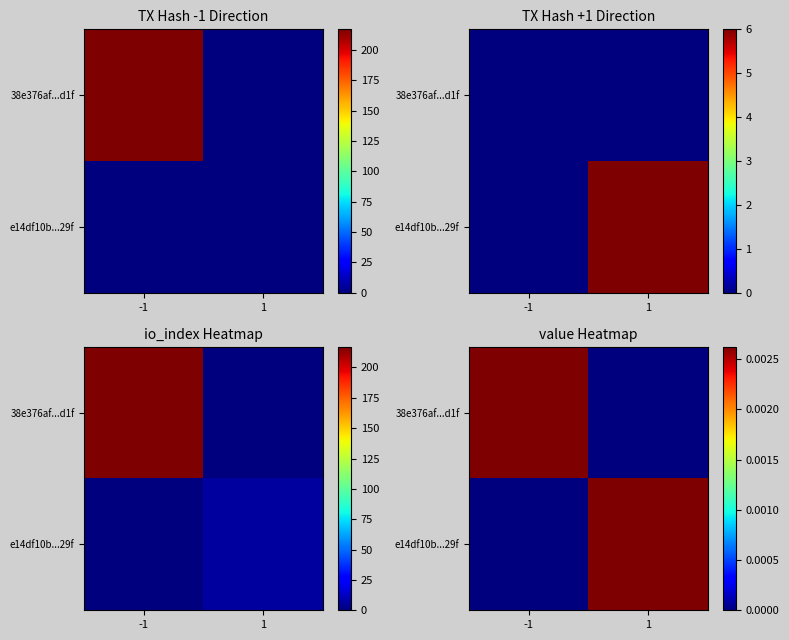

Is the value of e14df10b...29f at -1 greater than the value of 38e376af...d1f at -1?

No